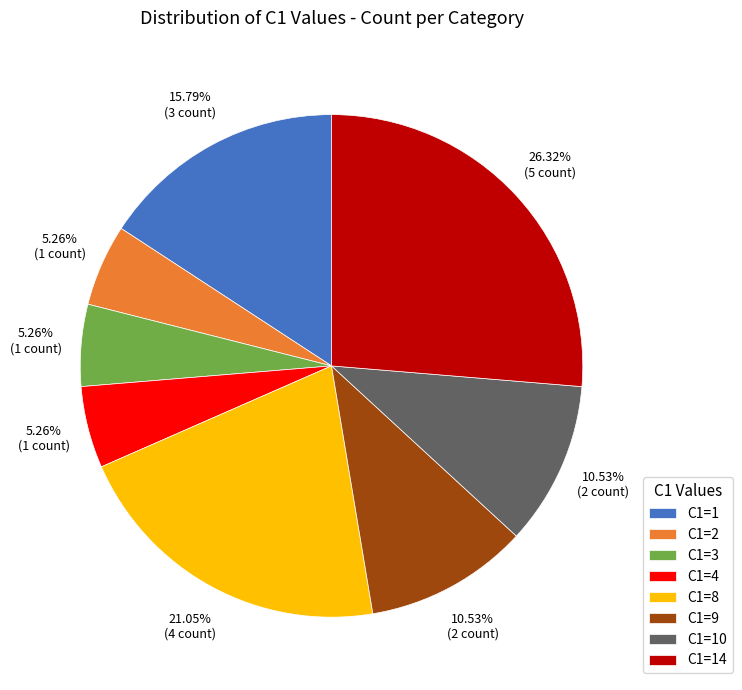

To the nearest percent, what is the difference between the largest and smallest slice percentages?

21%